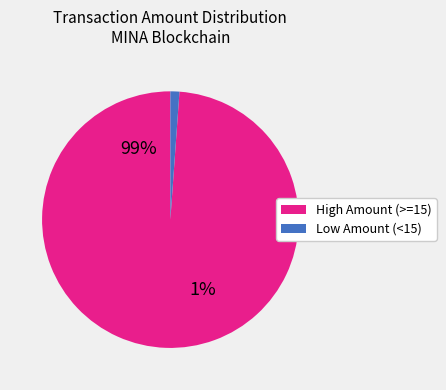

Is there a majority slice in this chart?

Yes